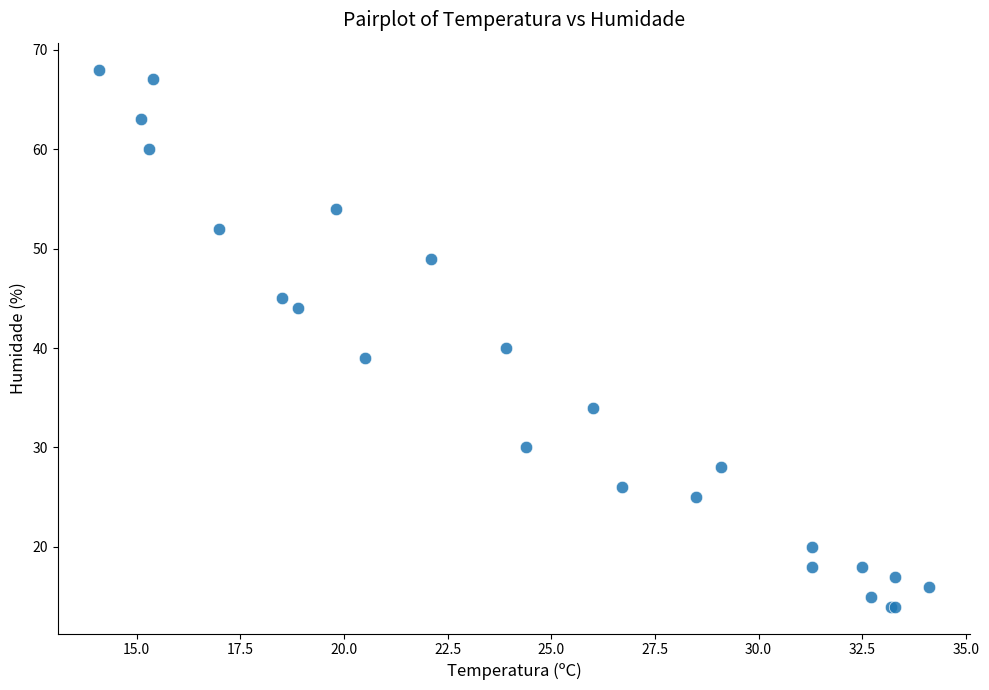

What Y value in the scatter plot is closest to 41?

40